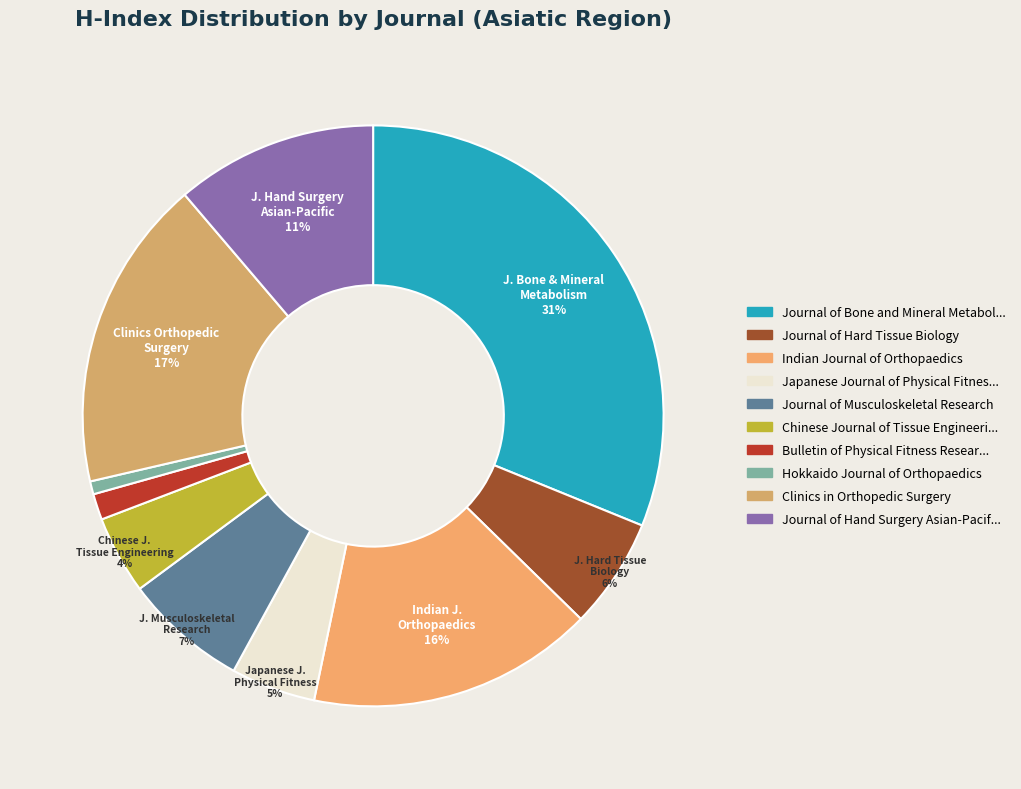

Which category has the biggest portion of the pie?

Journal of Bone and Mineral Metabolism